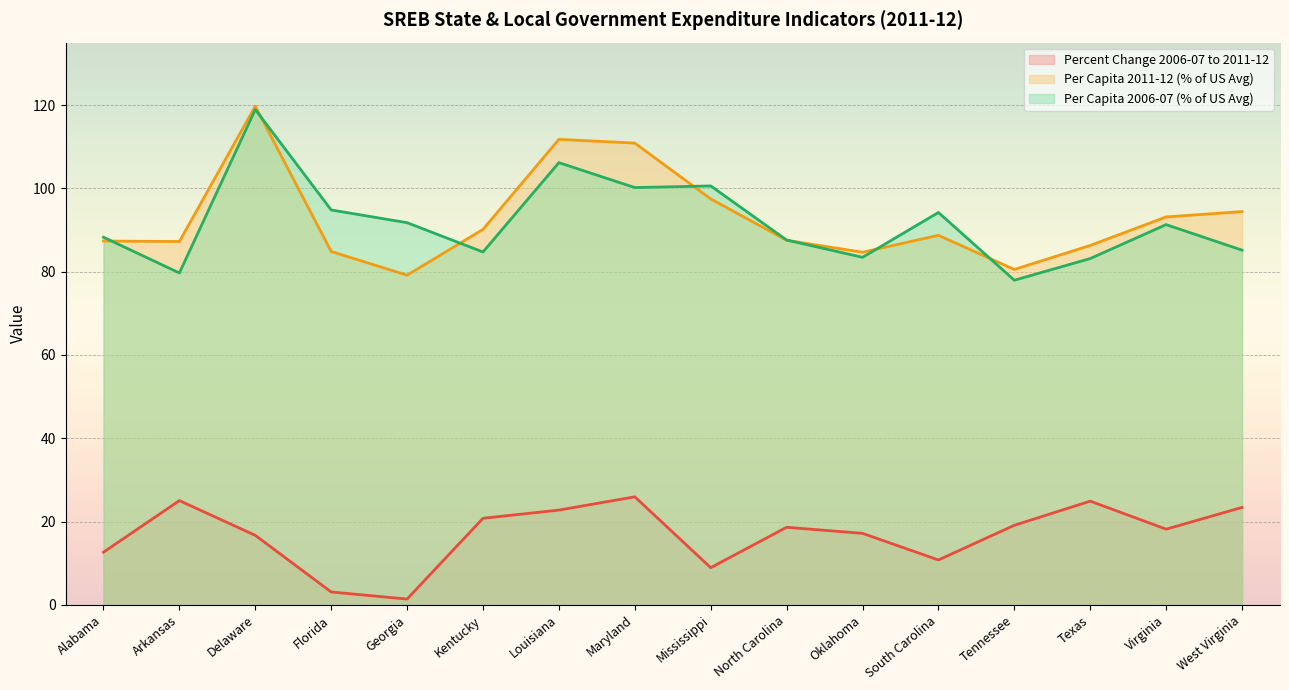

Where does the Percent Change 2006-07 to 2011-12 series first go above 18?

Arkansas